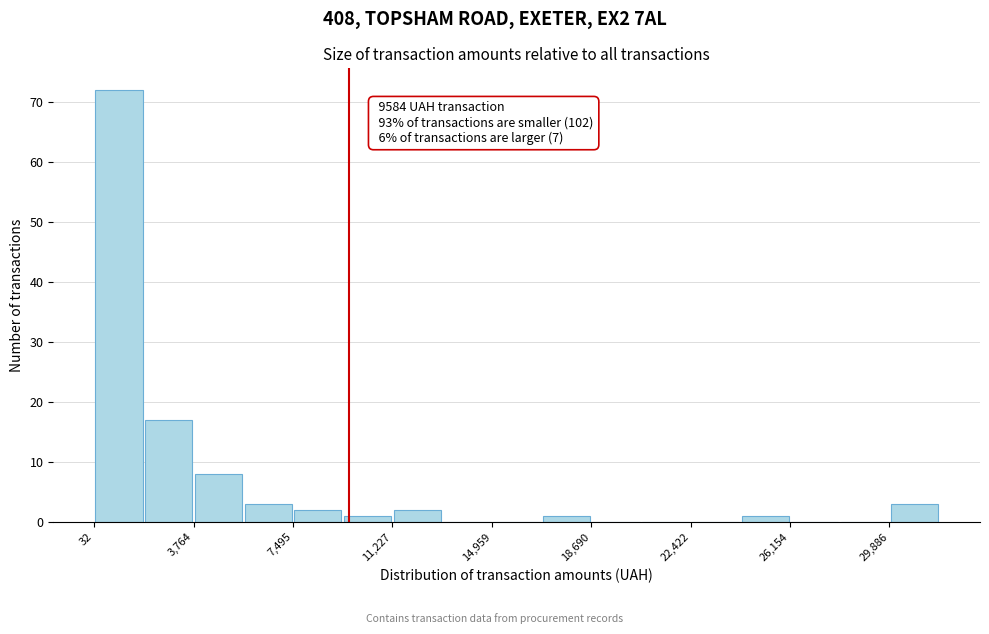

Around what value on the x-axis is the tallest bar? Give the approximate position of its centre, as read against the axis.

1000